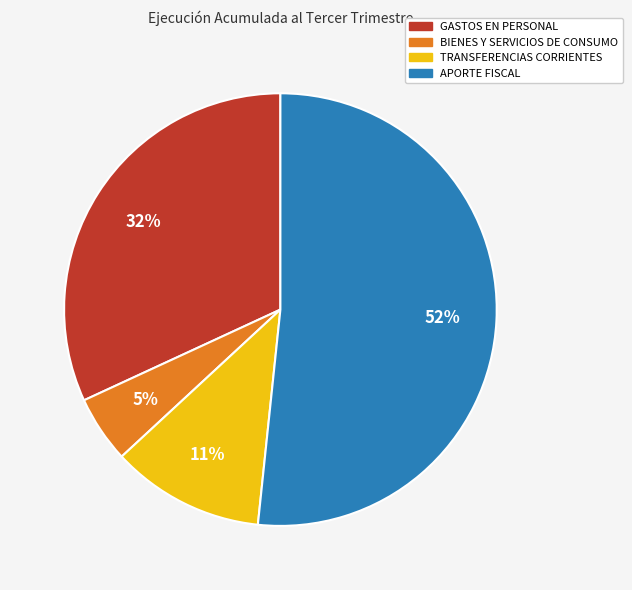

To the nearest percent, what is the combined percentage of GASTOS EN PERSONAL and TRANSFERENCIAS CORRIENTES?

43%